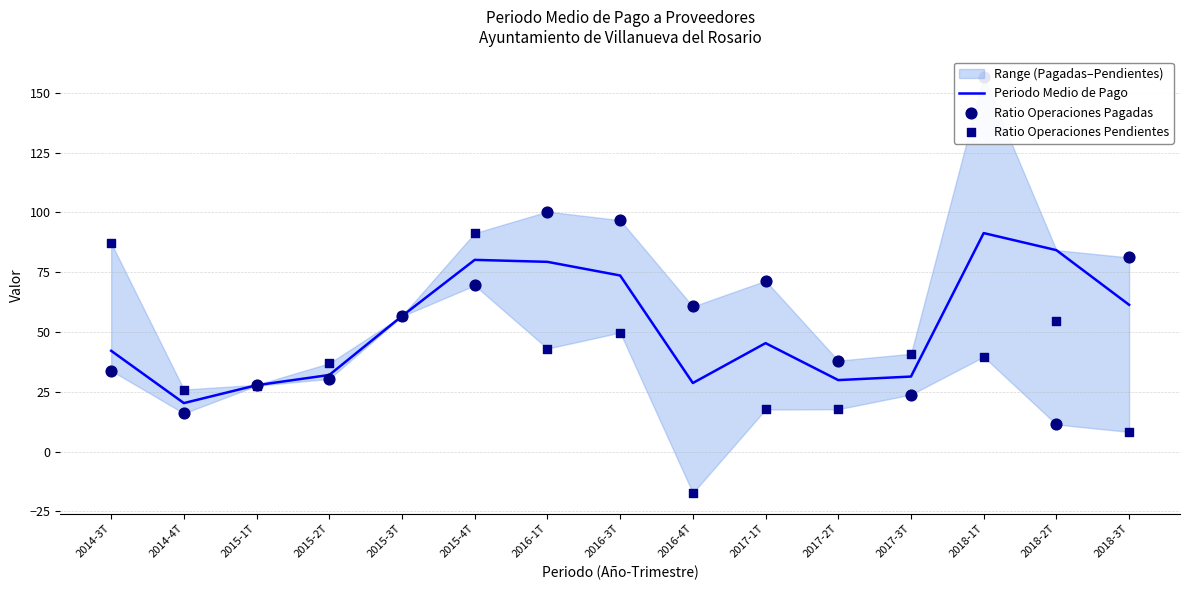

At how many categories does at least one series exceed 69?

8